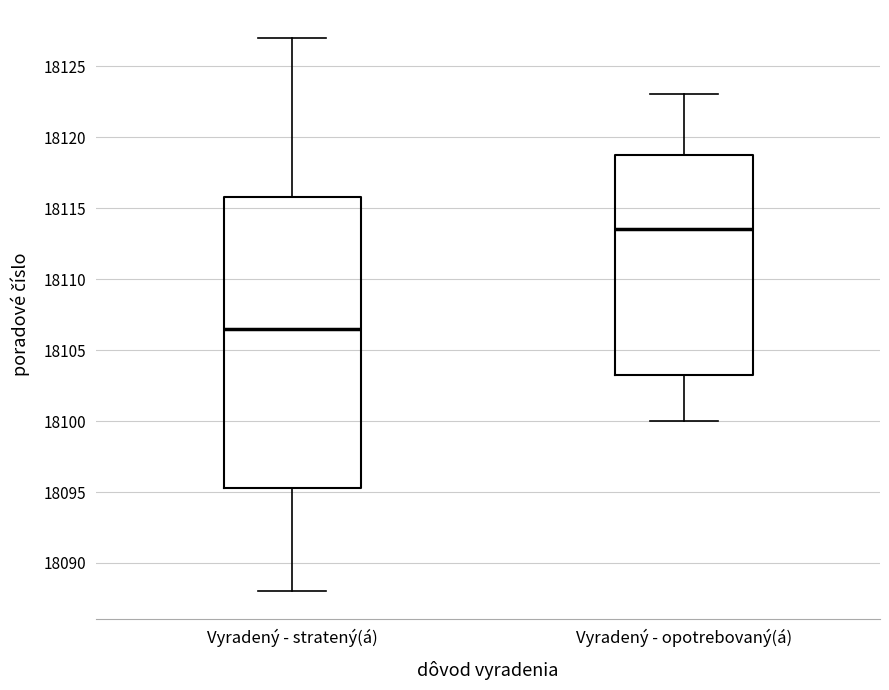

Comparing the boxes themselves (not the whiskers), which one is the tallest?

Vyradený - stratený(á)